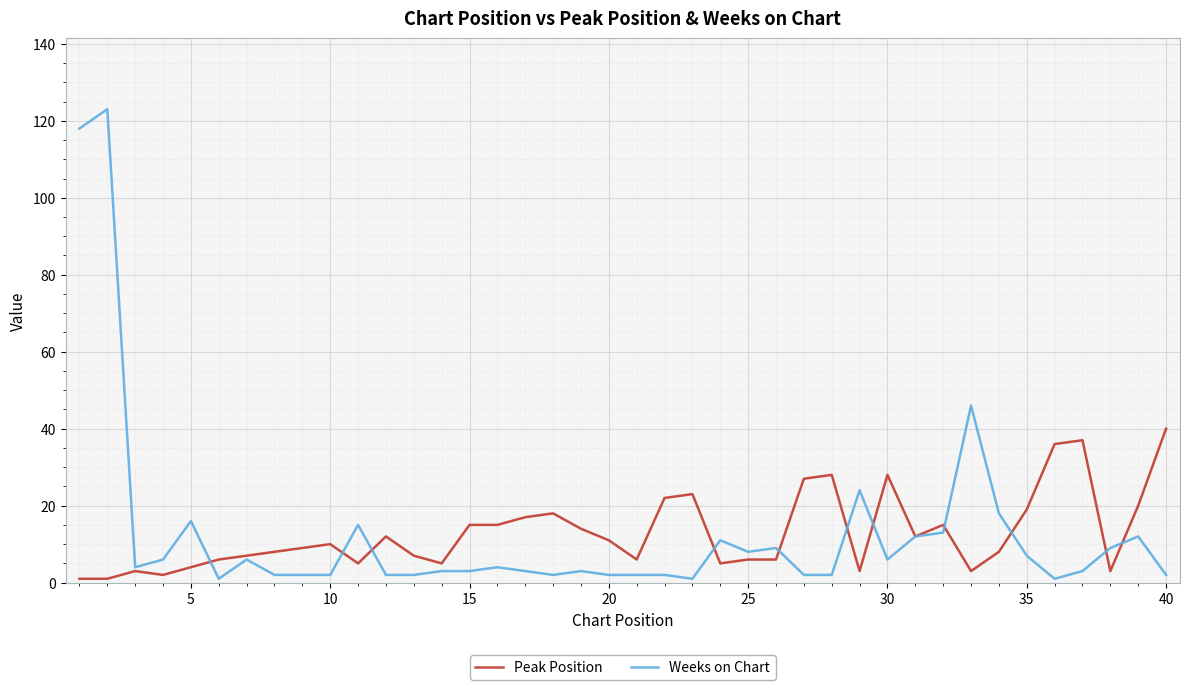

Rank the series by their maximum value, from lowest to highest.

Peak Position, Weeks on Chart